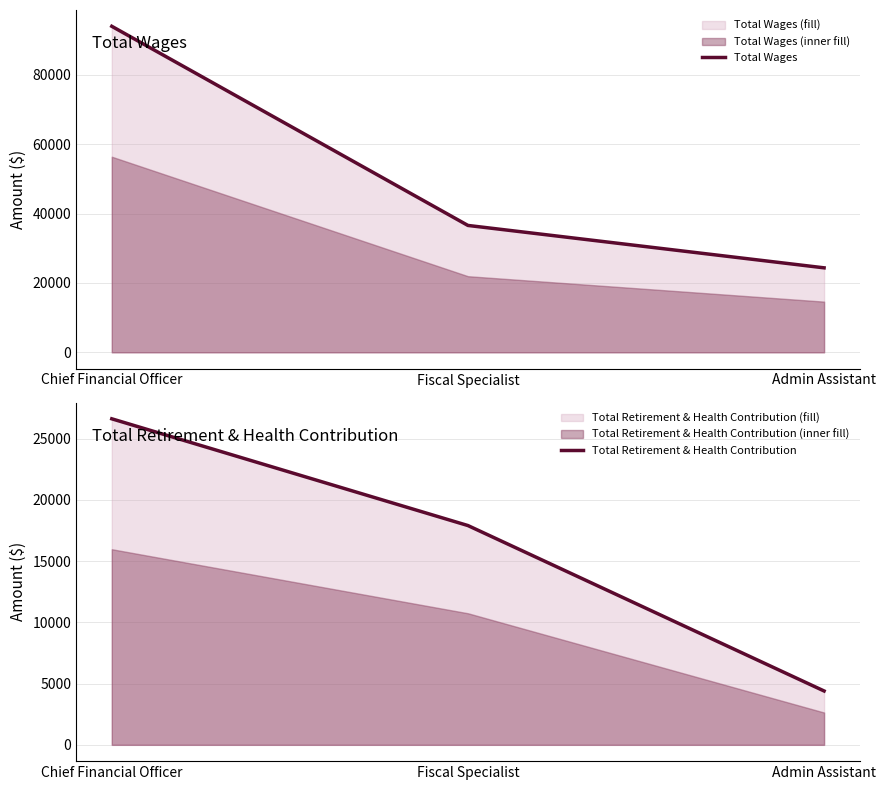

Rank the categories by Total Wages value from lowest to highest.

Admin Assistant, Fiscal Specialist, Chief Financial Officer